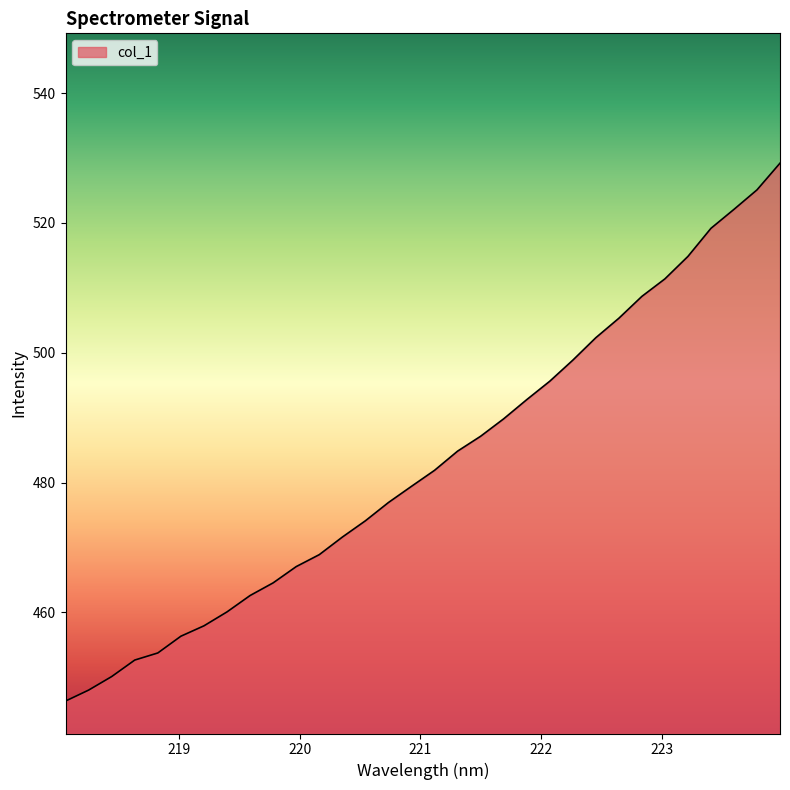

What is the greatest value displayed?

529.2